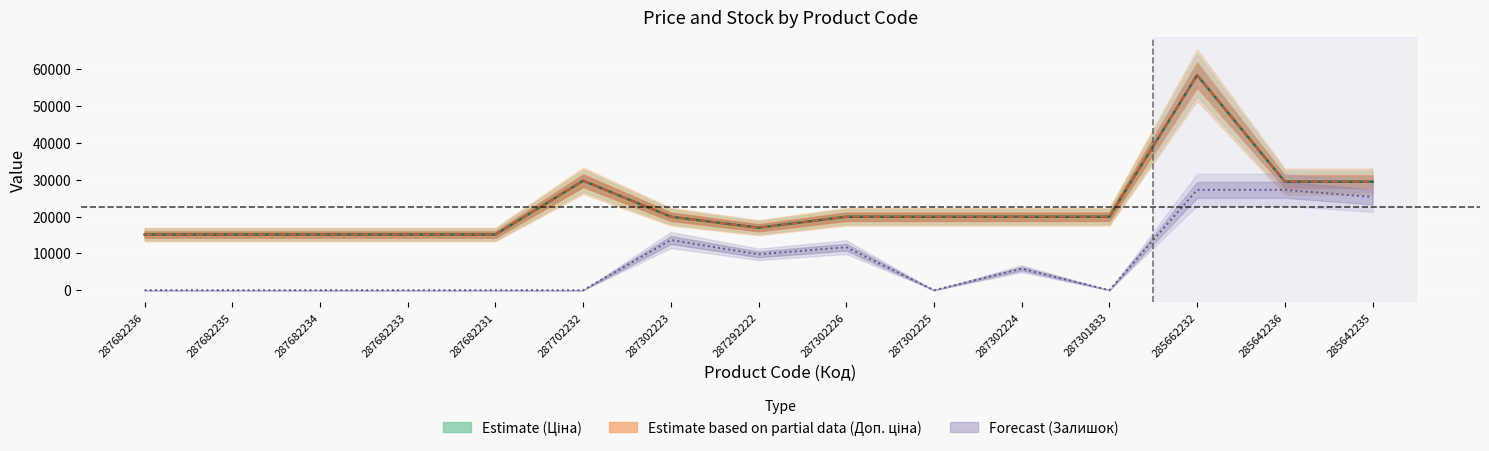

What is the maximum value shown in the chart?

58426.5